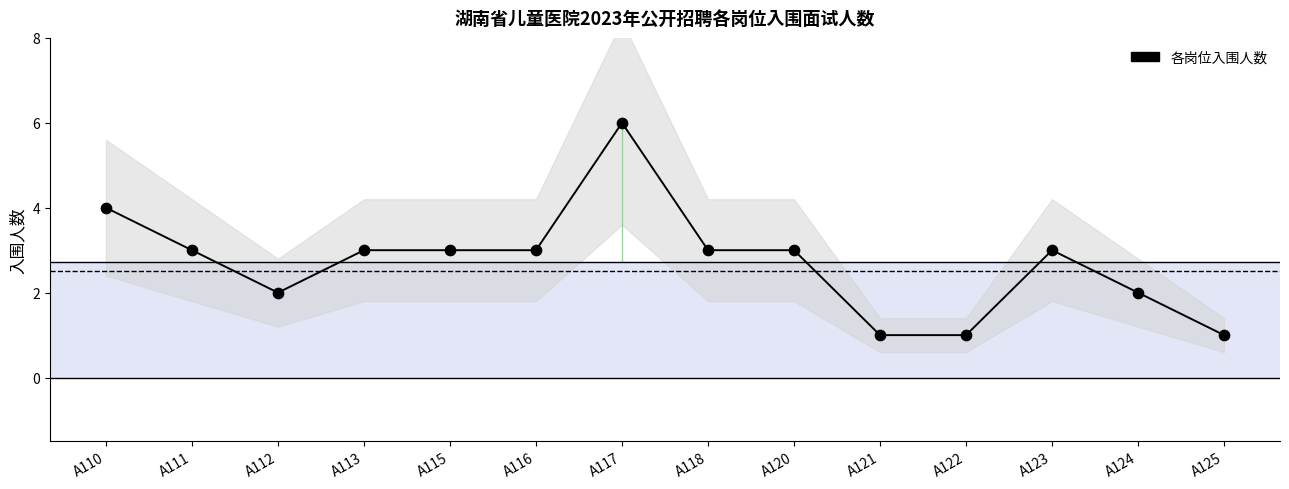

Approximately how many times larger is the value at A112 compared to A124?

1.0